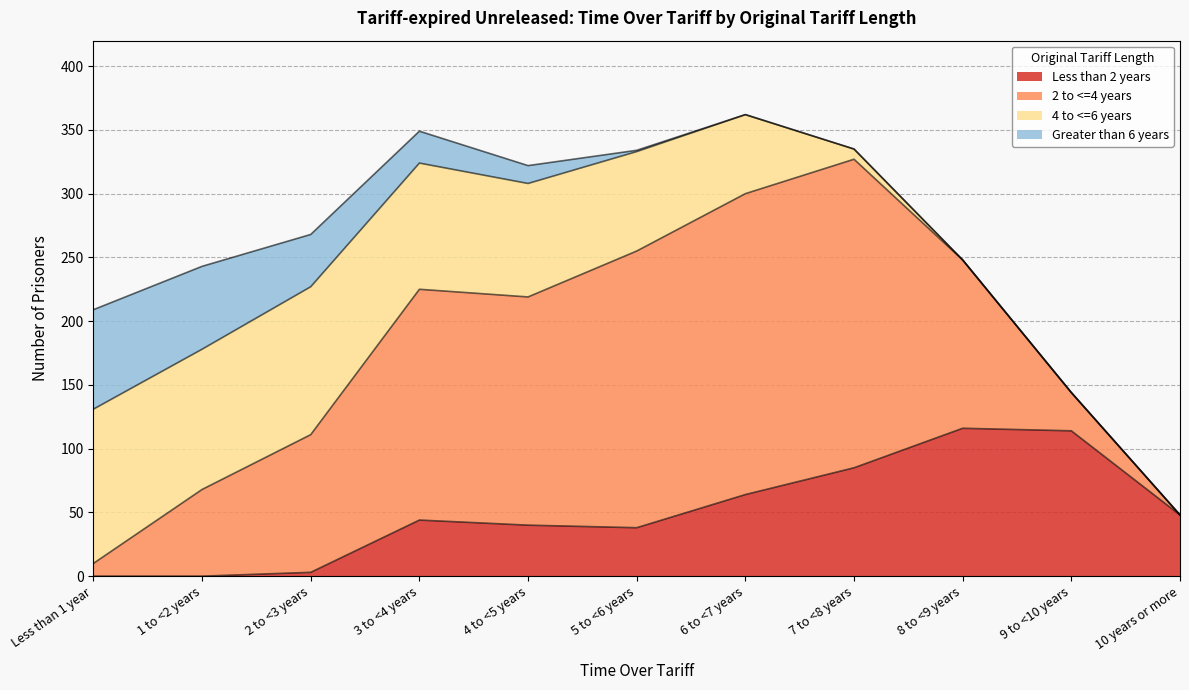

Which series has the widest spread of values?

2 to <=4 years